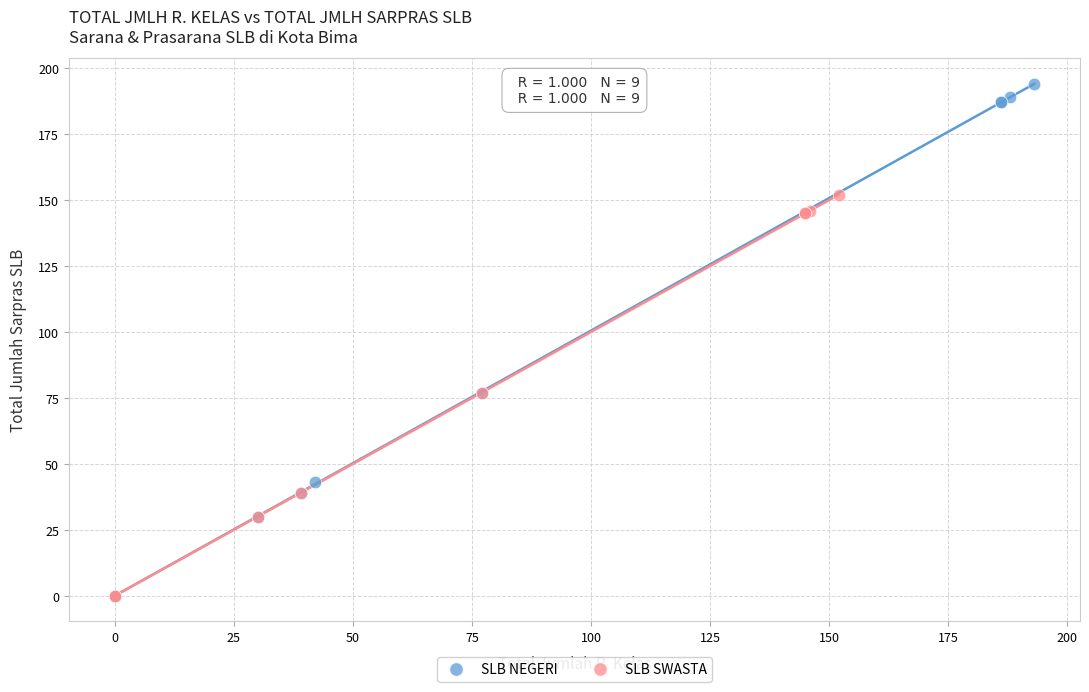

Which series contains the highest Y value?

SLB NEGERI